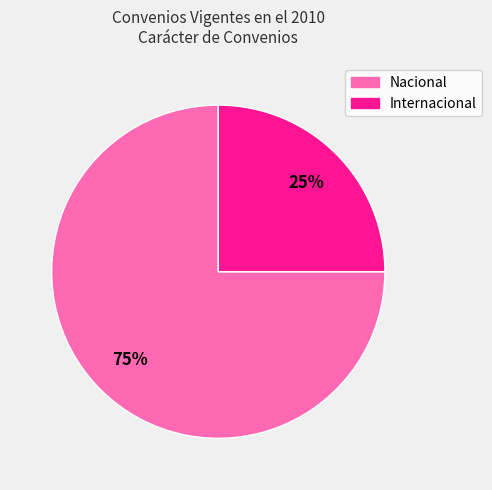

To the nearest percent, what is the average slice percentage?

50%